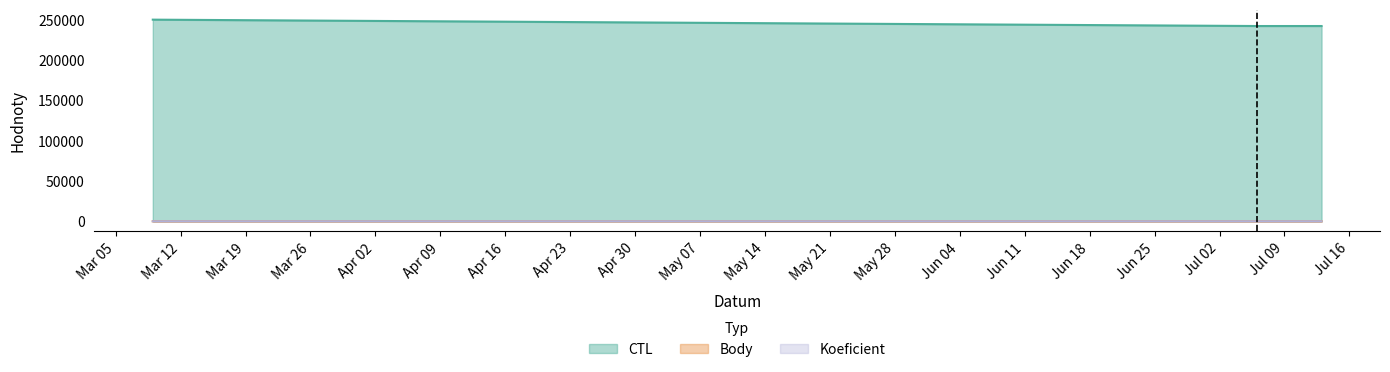

How many lines are shown in the chart?

3